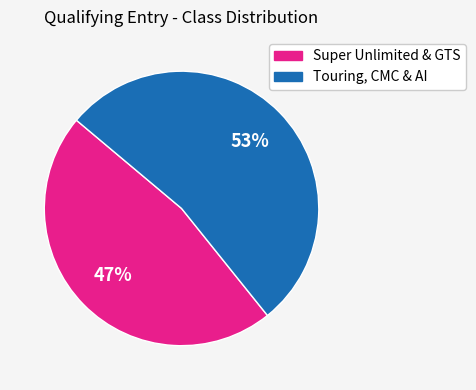

Is there any slice that represents more than half of the pie?

Yes